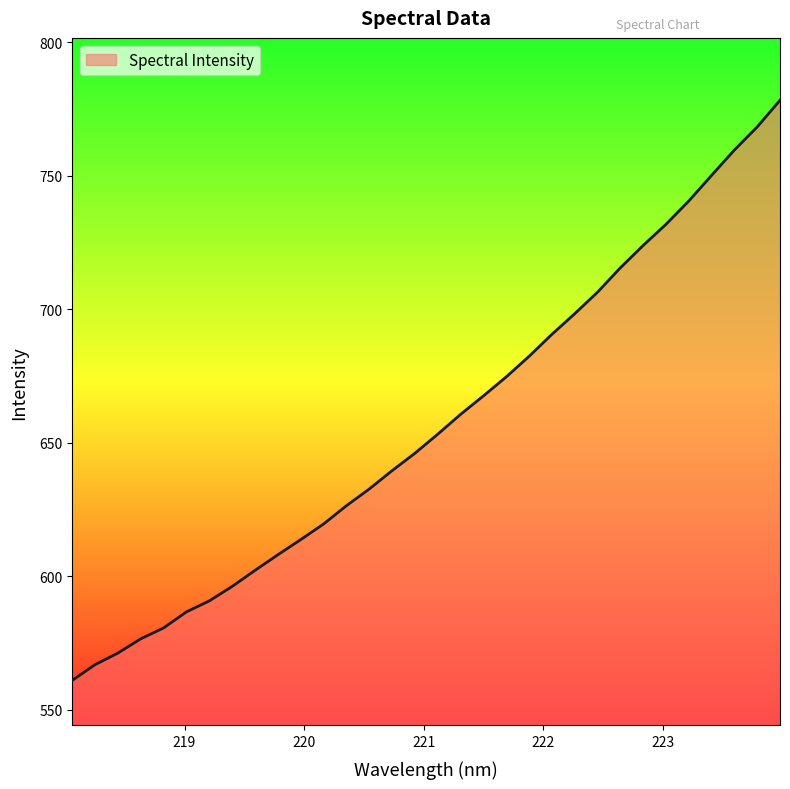

How many values are below 653?

16